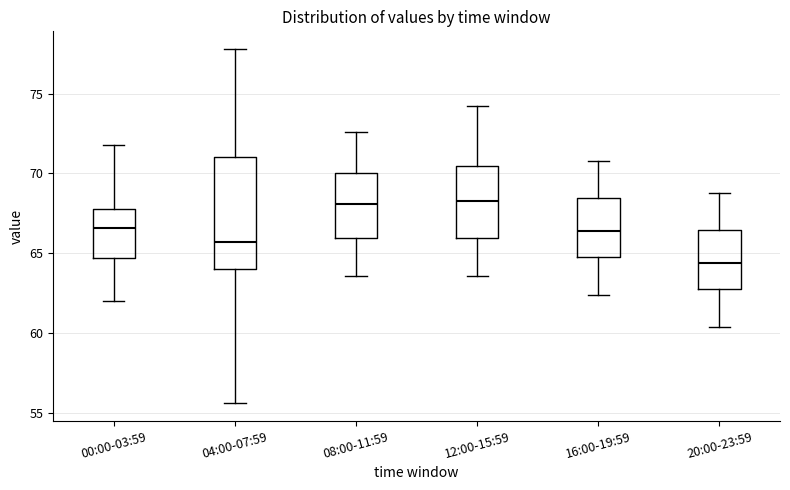

Which box's median line is the lowest?

20:00-23:59